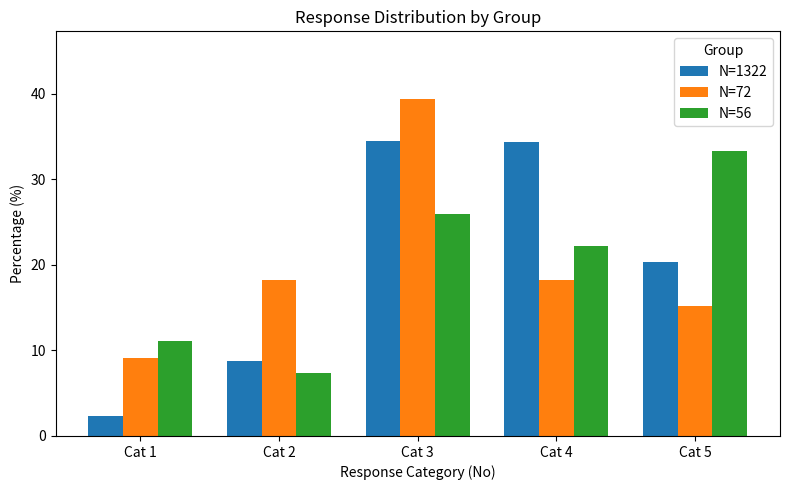

At which category is the sum across all series the highest?

Cat 3